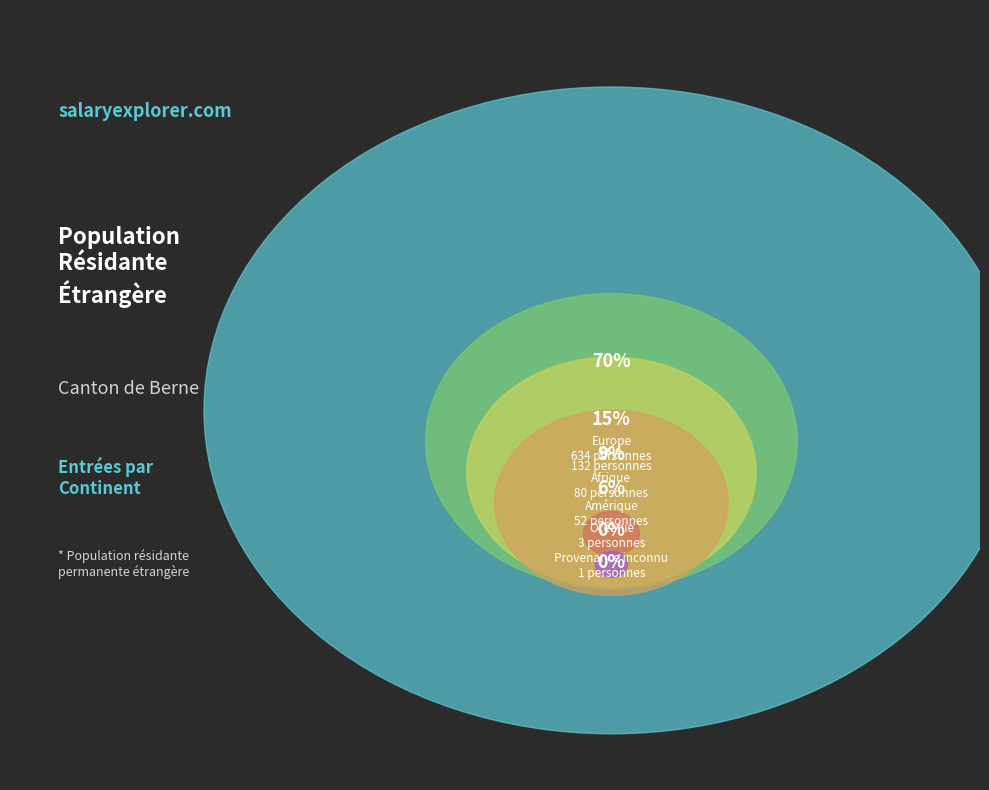

Count the number of slices in the pie.

6